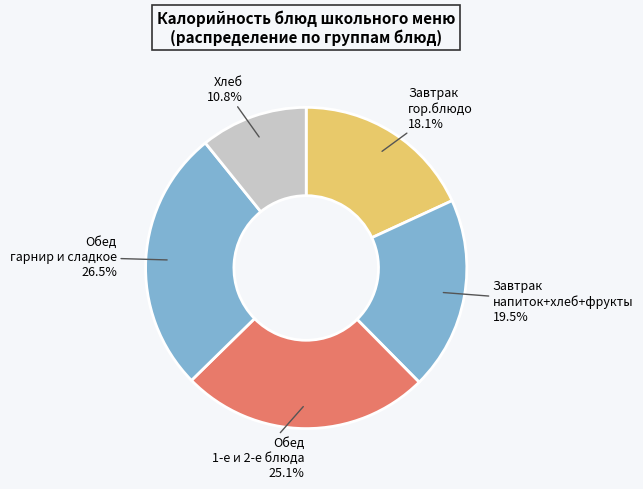

What percentage is NOT represented by Хлеб 10.8%?

89.2%